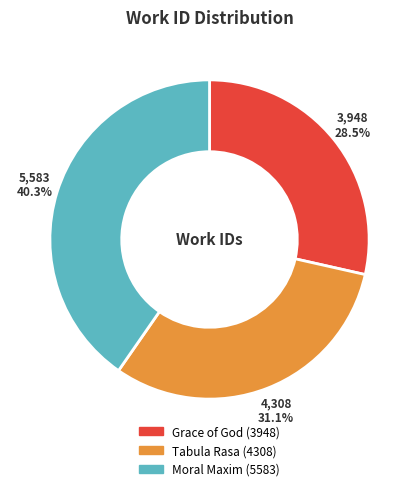

What percentage do Moral Maxim (5583) and Tabula Rasa (4308) together represent?

71.5%